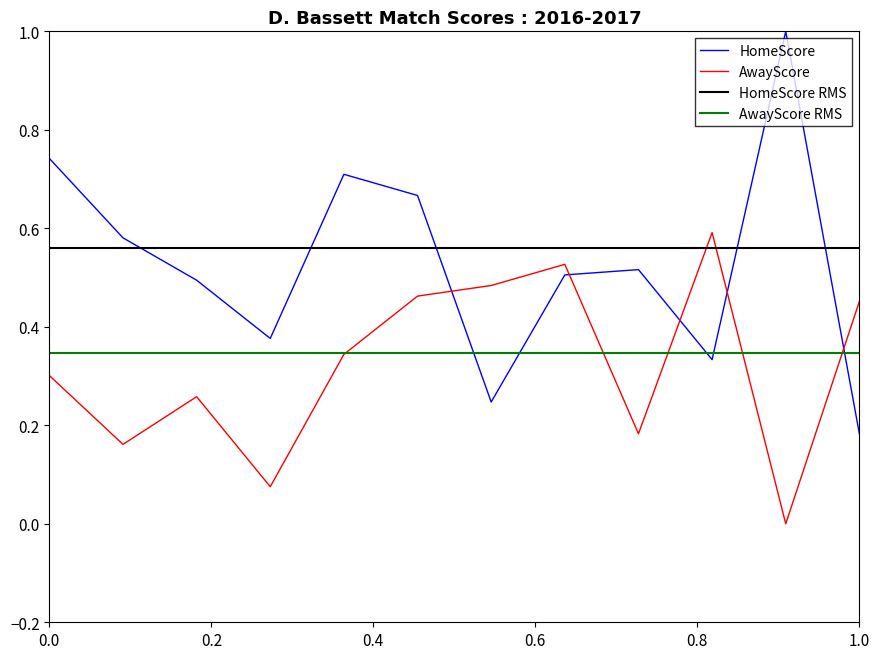

The HomeScore series shows 0.1 at 1.0. True or false?

False